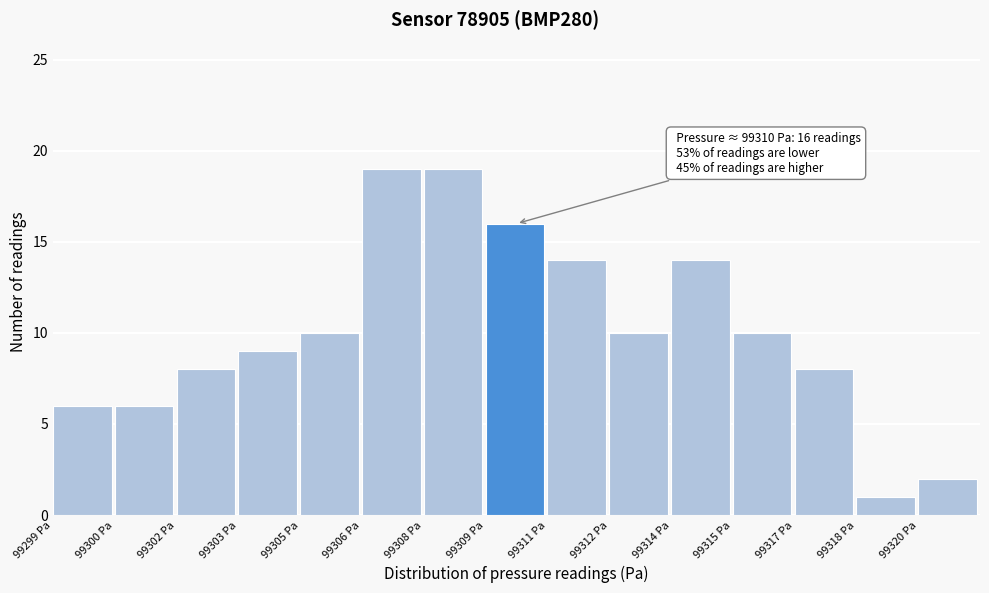

Reading left to right, extract all data points from this chart.

6	6	8	9	10	19	19	16	14	10	14	10	8	1	2